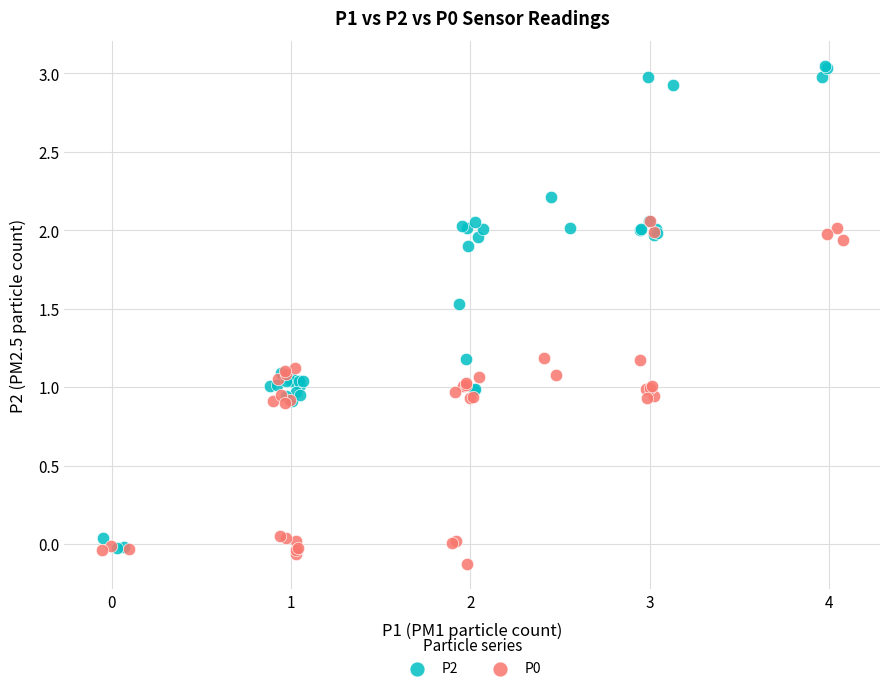

Which series reaches the maximum Y coordinate?

P2